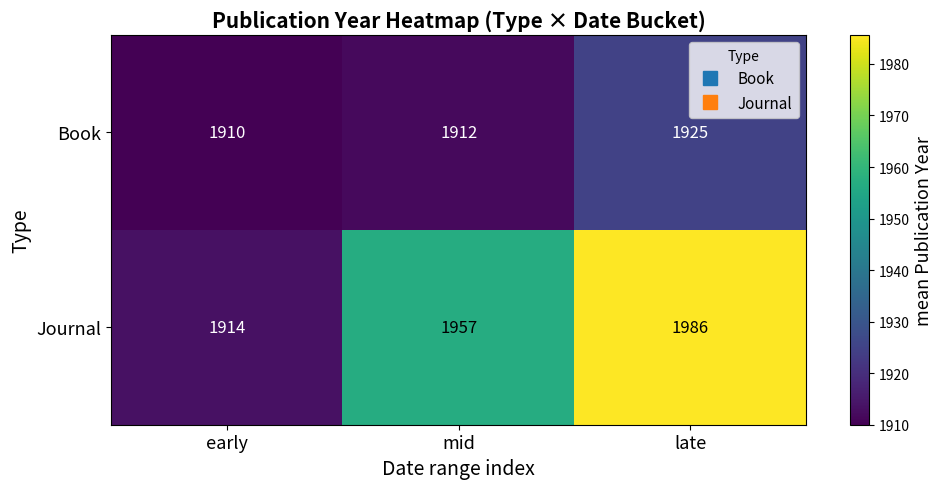

Between early and late, which series saw the biggest shift?

Journal